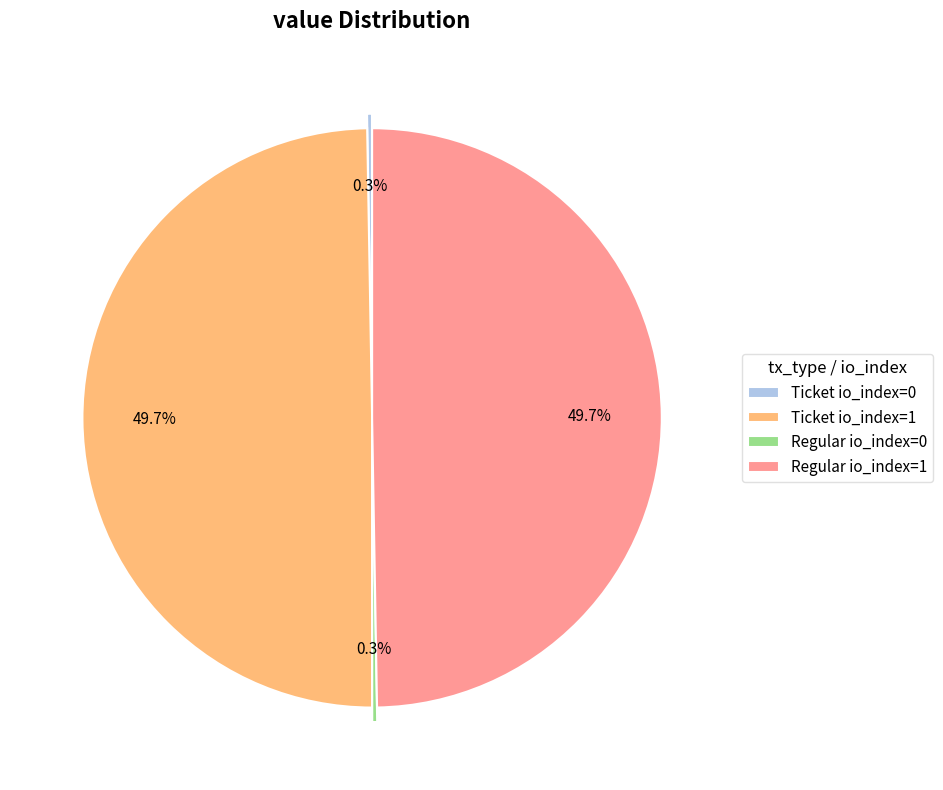

Is there a majority slice in this chart?

No